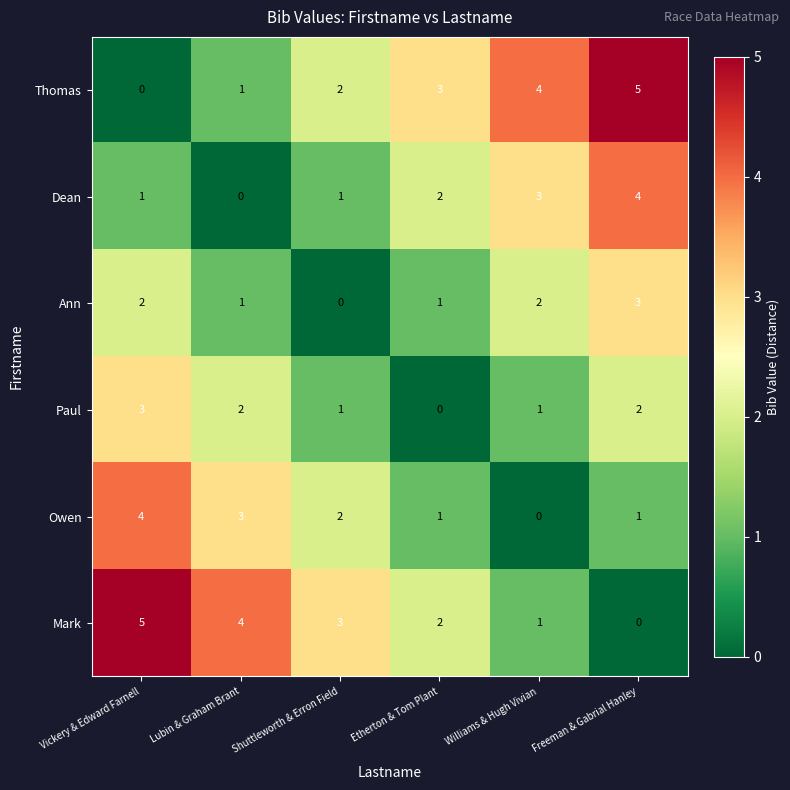

What is the total value across all series at Williams & Hugh Vivian?

11